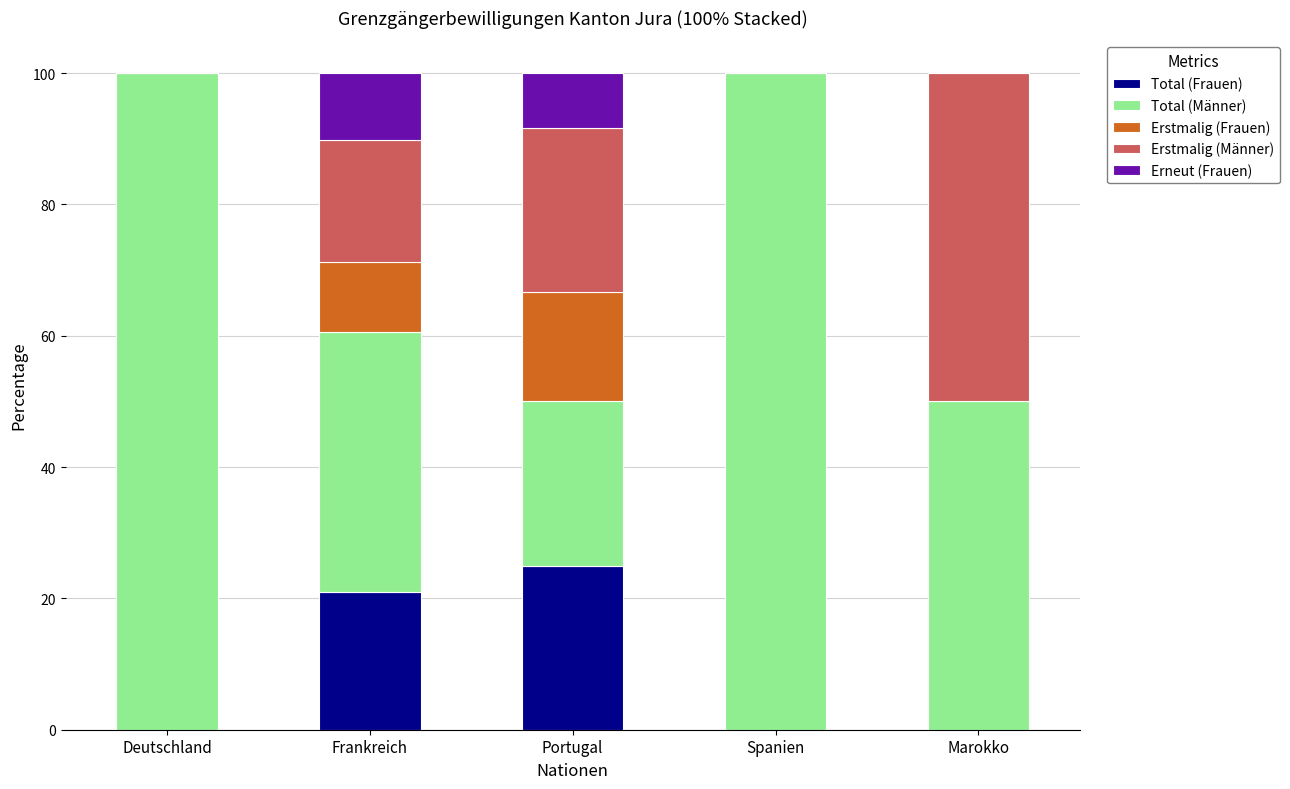

At which label is Total (Frauen) closest to 12?

Frankreich